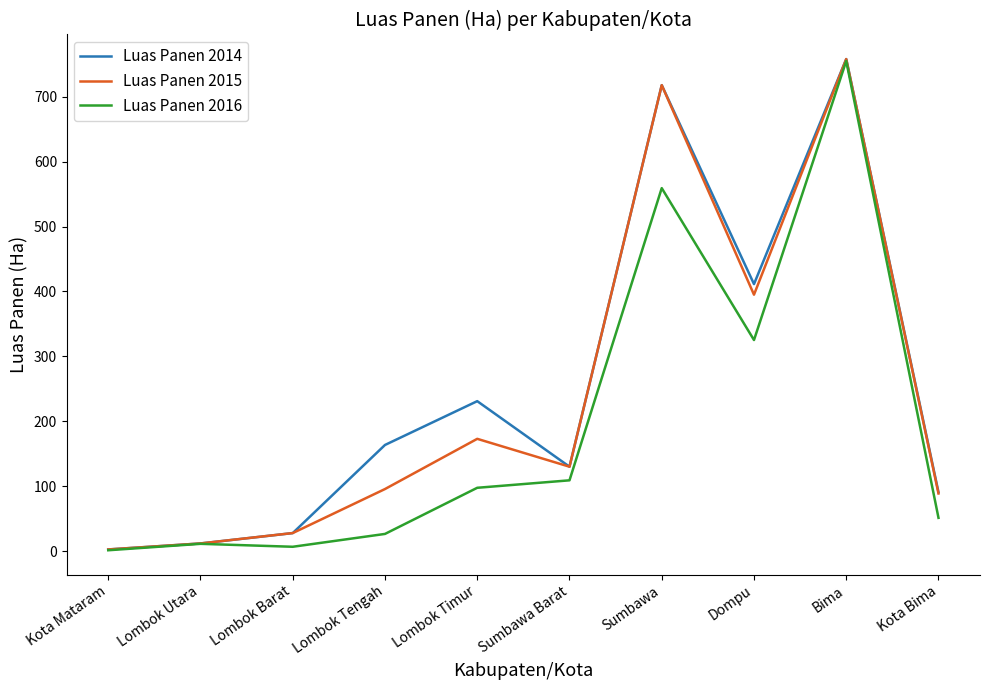

At which label does Luas Panen 2016 reach its peak?

Bima